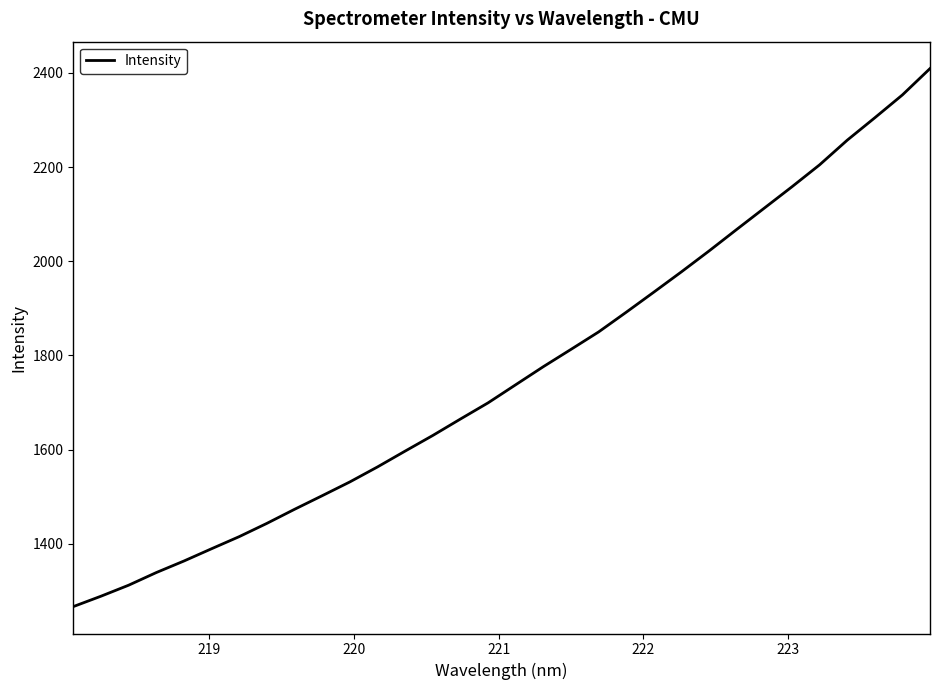

What is the smallest value displayed?

1266.3